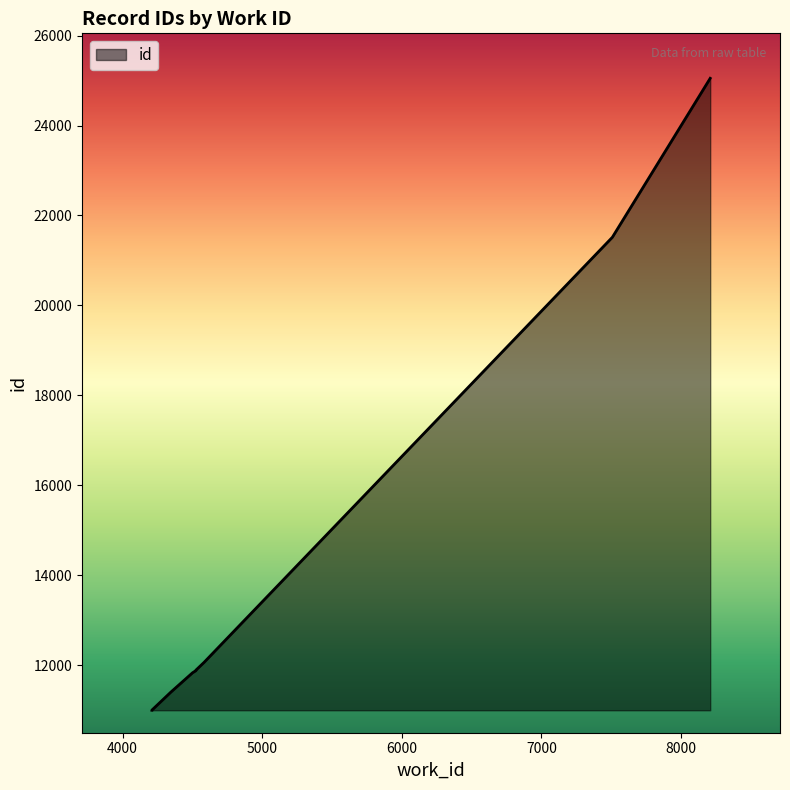

Rank the categories by value from highest to lowest.

8209, 7508, 4583, 4525, 4525, 4501, 4346, 4209, 4209